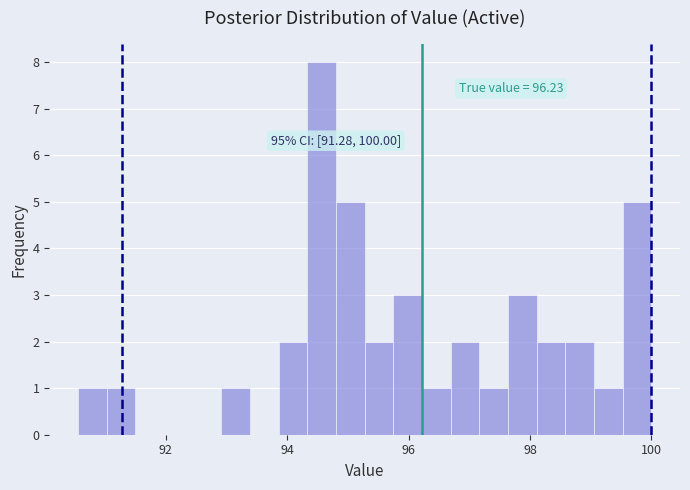

Read against the x-axis, roughly where is the centre of the tallest bar?

94.6